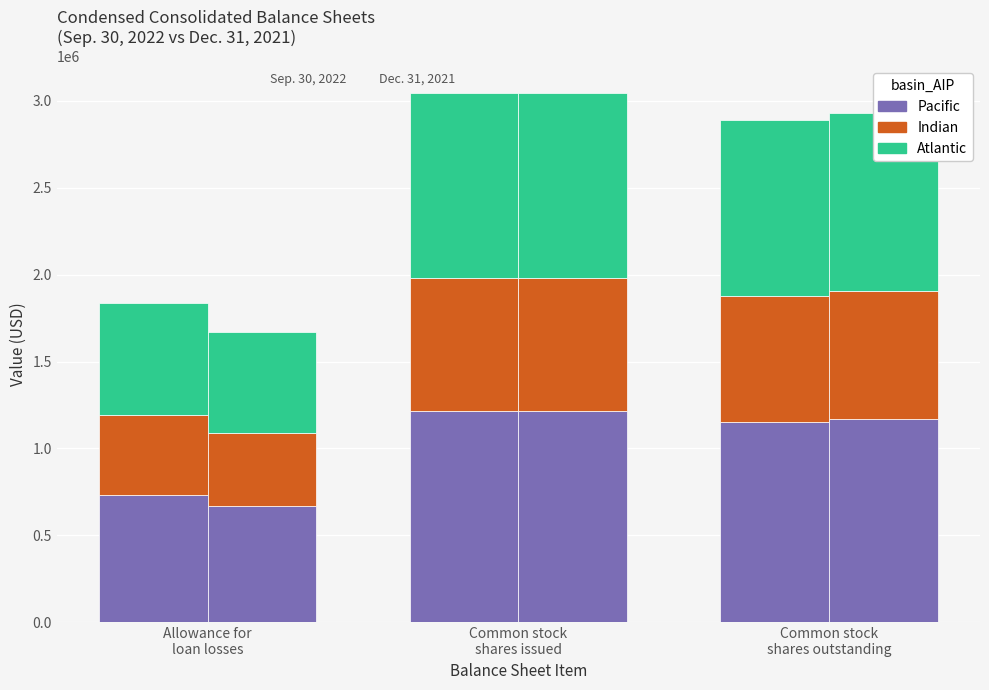

At which category is the sum across all series the highest?

Common stock
shares issued